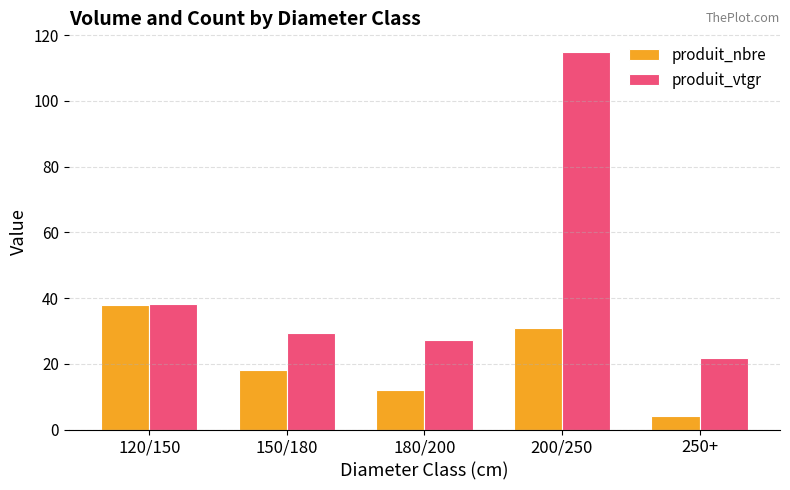

What is the label of the 2nd bar from the right?

200/250